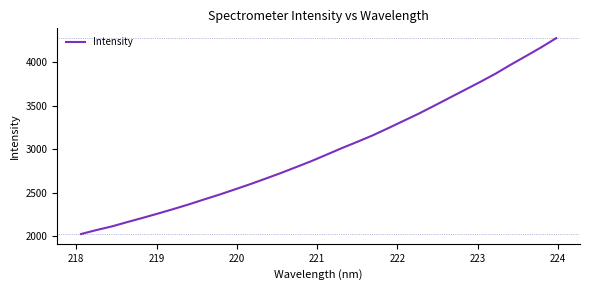

What is the maximum value shown in the chart?

4274.5